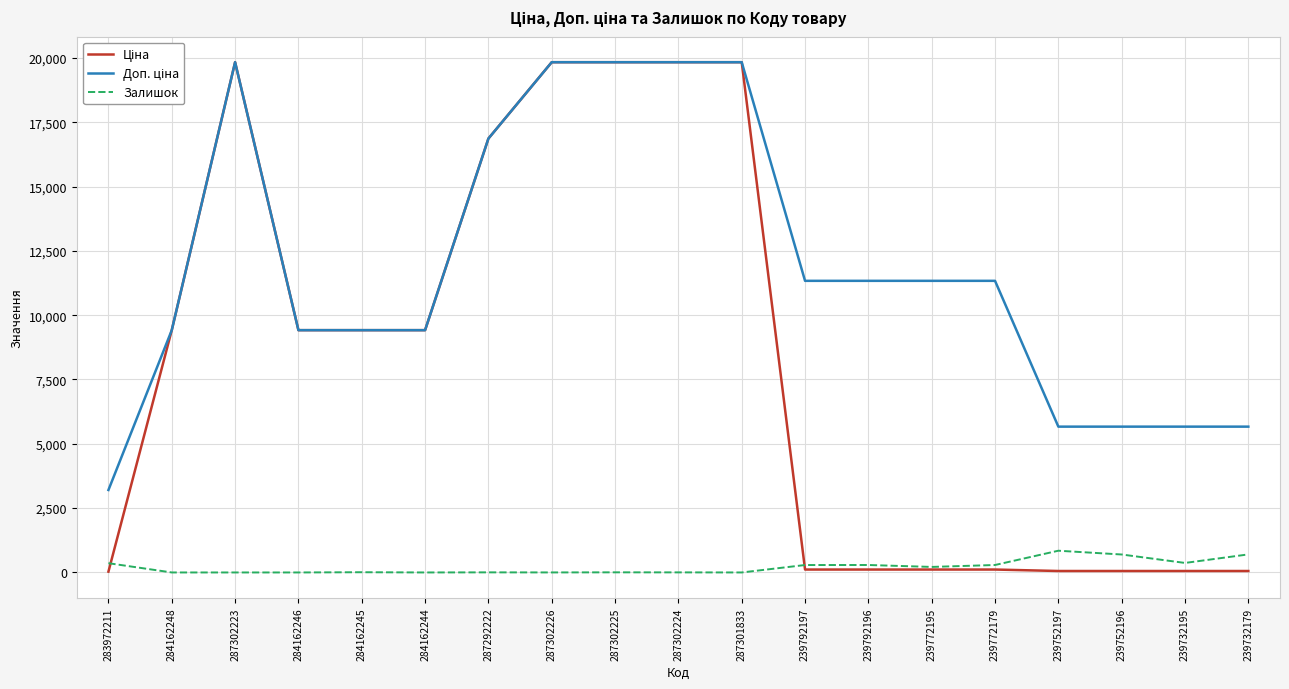

What is the spread (max minus min) of values at 284162246?

9416.9